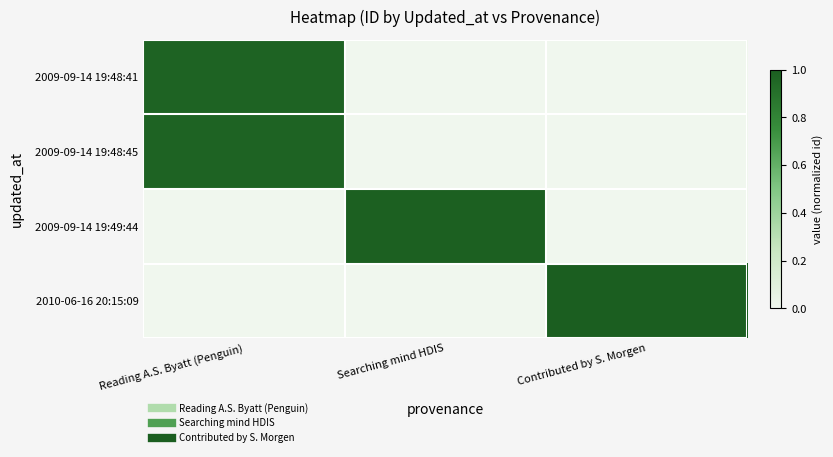

Which series changed the most between Searching mind HDIS and Contributed by S. Morgen?

2010-06-16 20:15:09